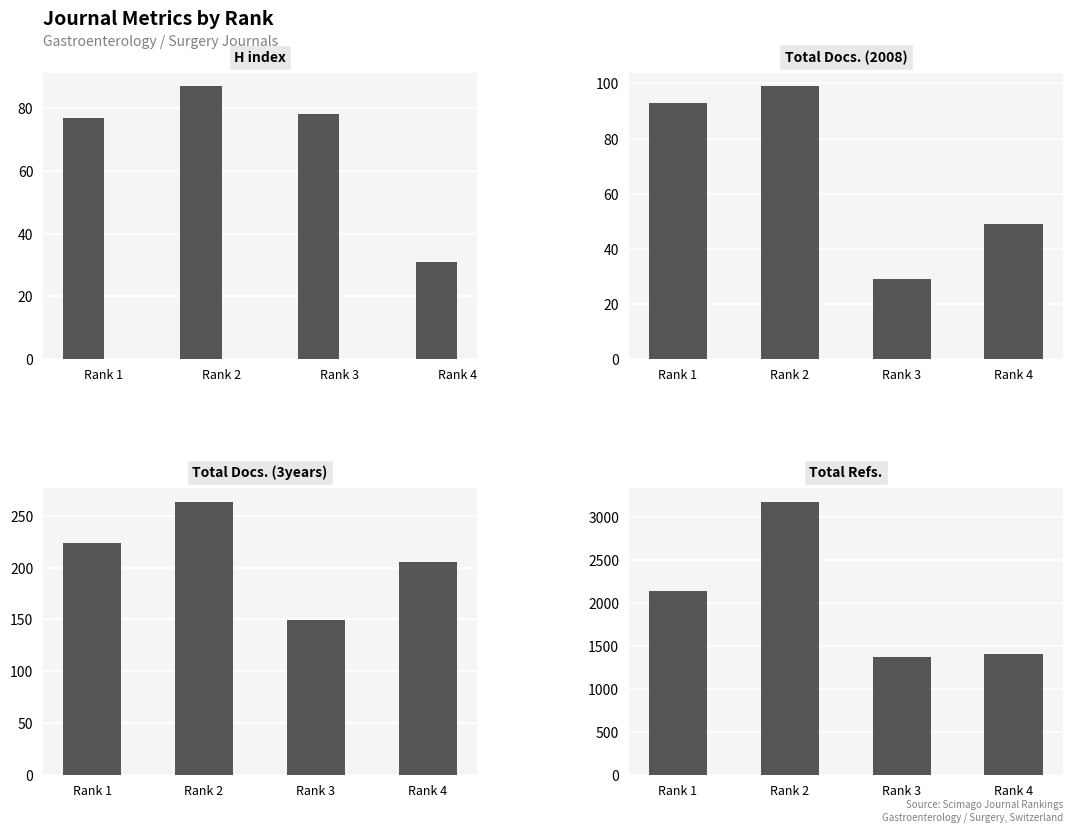

The value of Total Docs. (2008) at Rank 1 is 57. True or false?

False